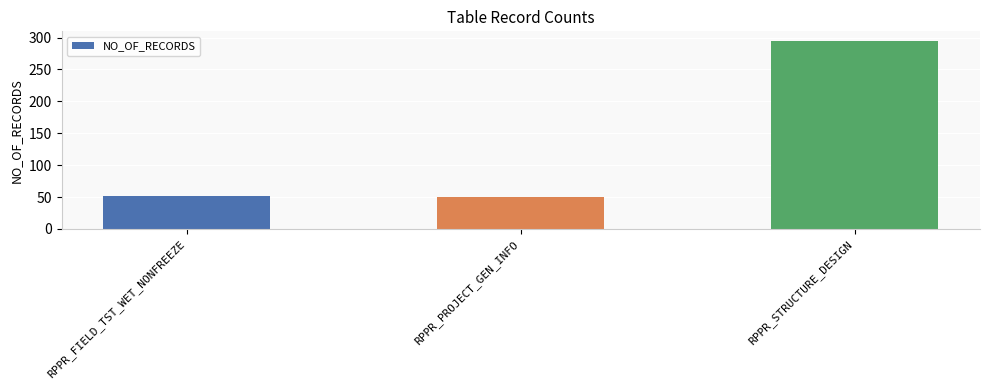

True or false: the data shows 69 at RPPR_PROJECT_GEN_INFO.

False